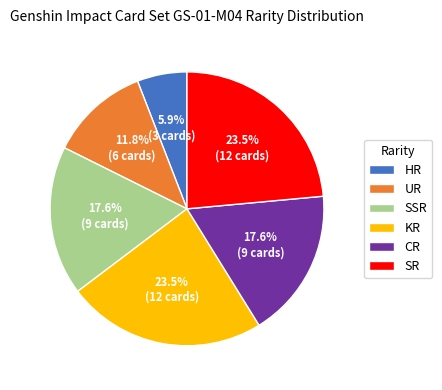

Do SR and UR together represent more than half of the pie?

No